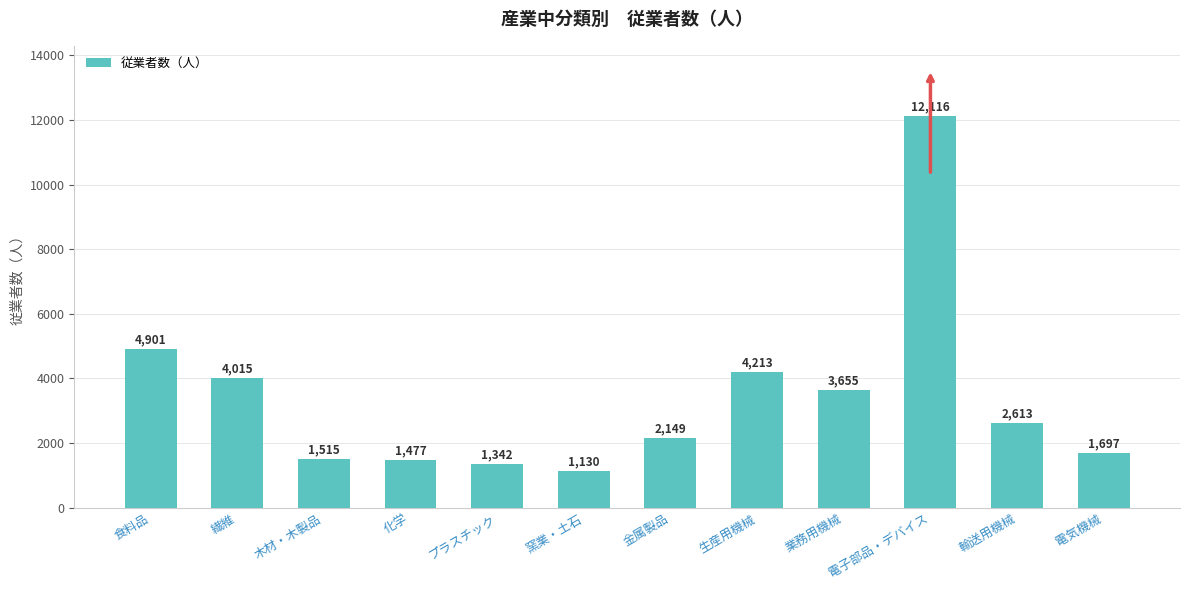

Reading left to right, transcribe all the data shown in this chart.

4901	4015	1515	1477	1342	1130	2149	4213	3655	12116	2613	1697